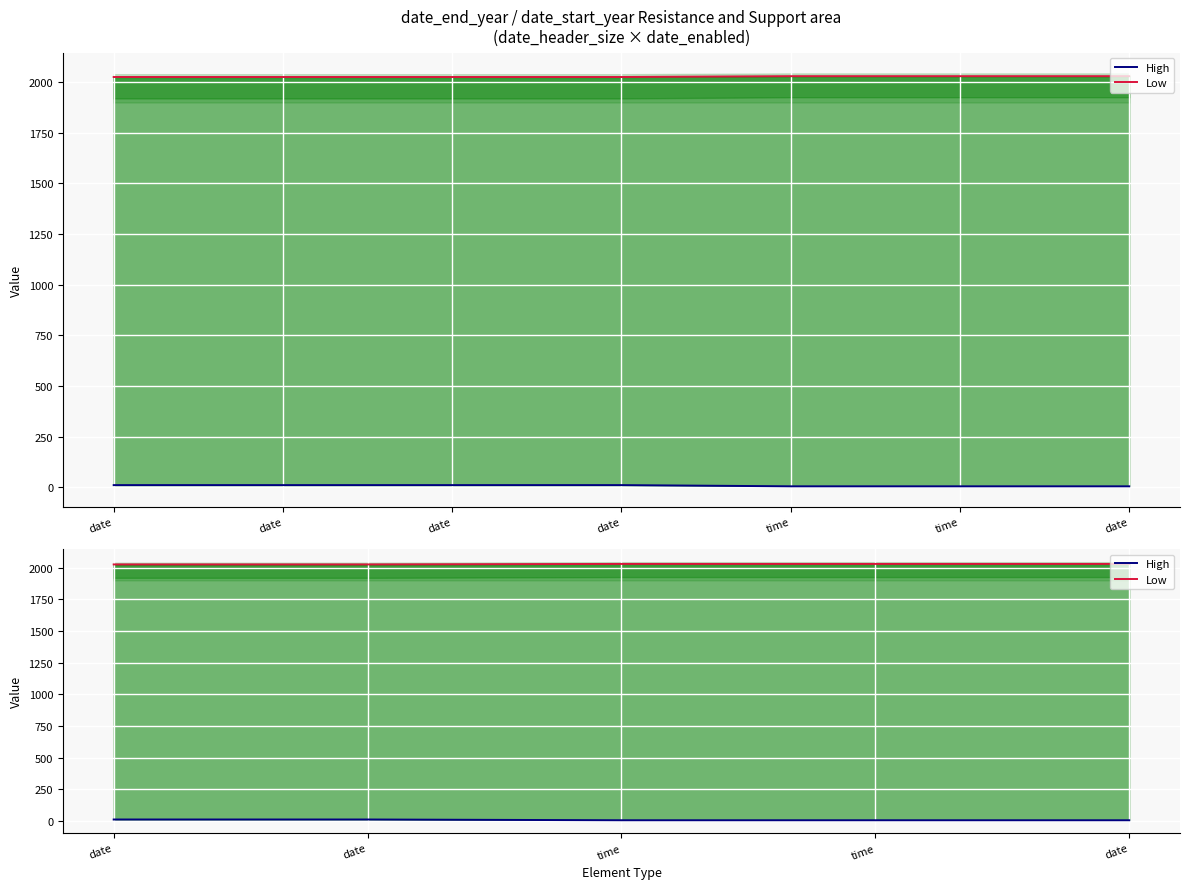

At how many categories does at least one series exceed 1524?

5